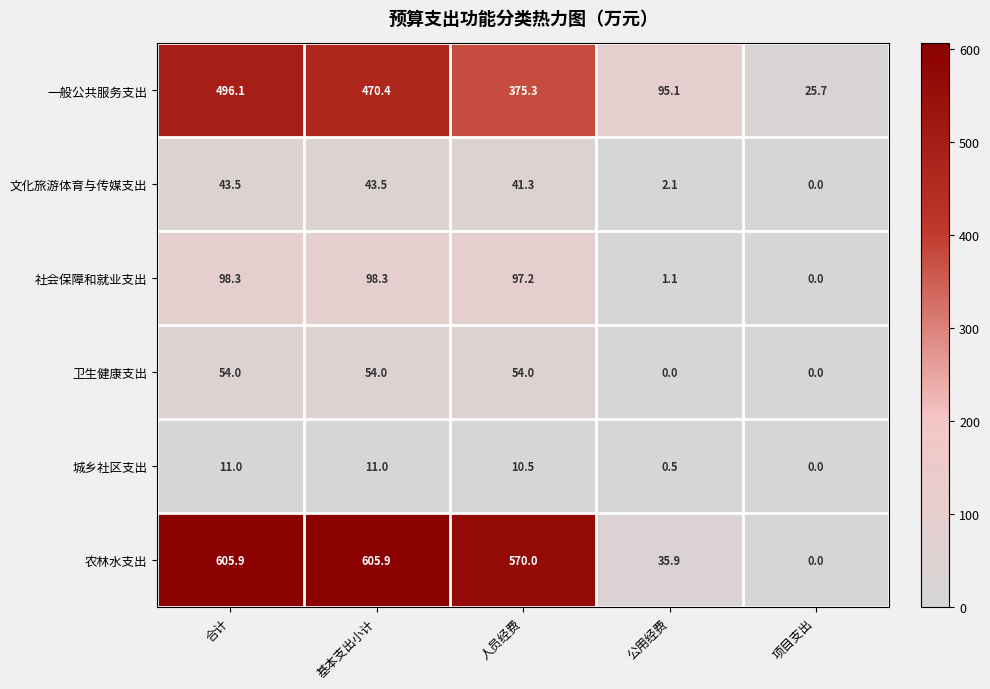

Count the 卫生健康支出 values in the range 0 to 54.

5